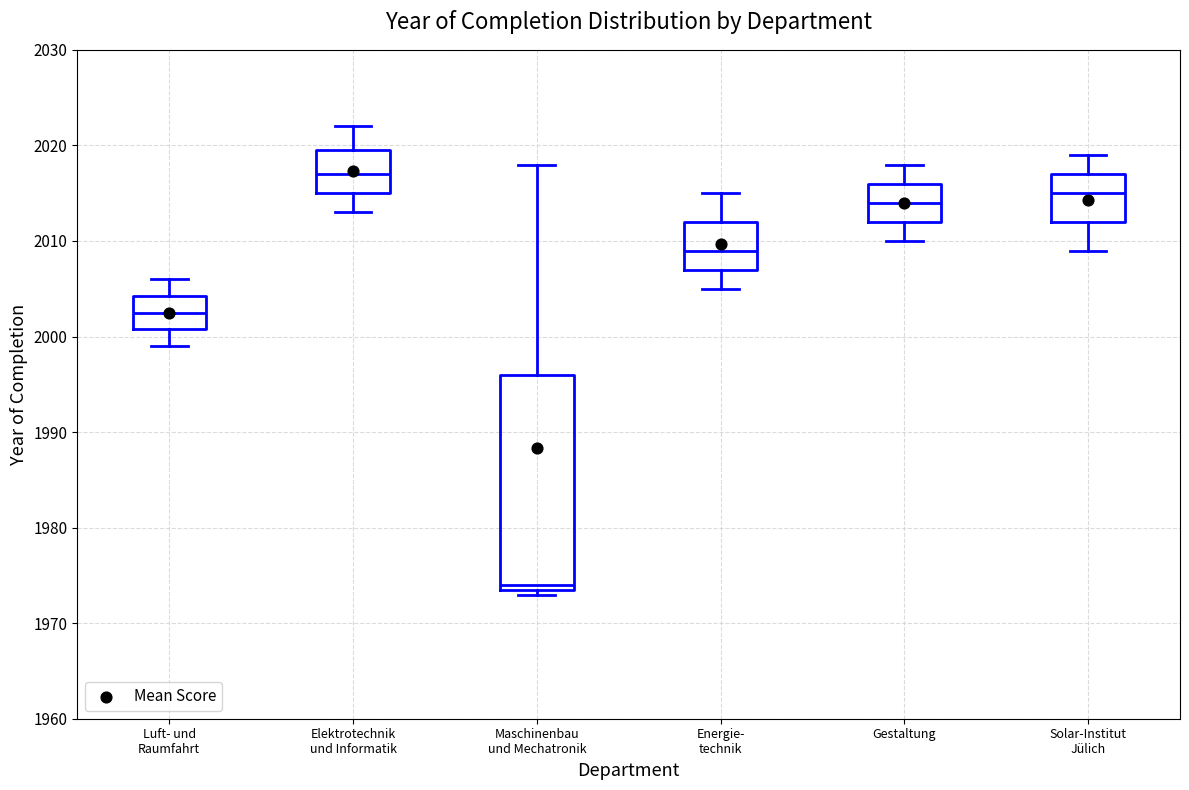

Reading left to right, read every box against the y-axis: the position of its median line, the range the box covers, and the ends of its whiskers. The values are not printed on the chart, so give them approximately, as read against the axis.

Luft- und Raumfahrt: median 2003, box 2001 to 2004, whiskers 1999 to 2006
Elektrotechnik und Informatik: median 2017, box 2015 to 2020, whiskers 2013 to 2022
Maschinenbau und Mechatronik: median 1974 (just above the box's lower edge), box 1974 to 1996, whiskers 1973 to 2018
Energie- technik: median 2009, box 2007 to 2012, whiskers 2005 to 2015
Gestaltung: median 2014, box 2012 to 2016, whiskers 2010 to 2018
Solar-Institut Jülich: median 2015, box 2012 to 2017, whiskers 2009 to 2019